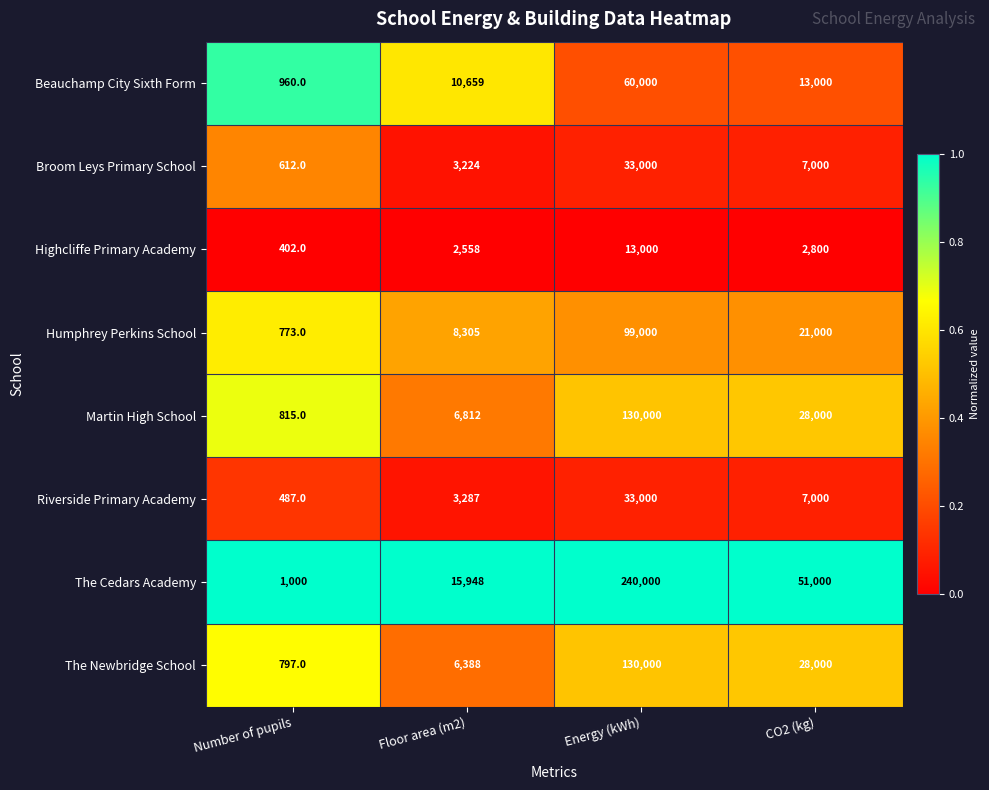

Rank the categories by The Newbridge School value from lowest to highest.

Number of pupils, Floor area (m2), CO2 (kg), Energy (kWh)